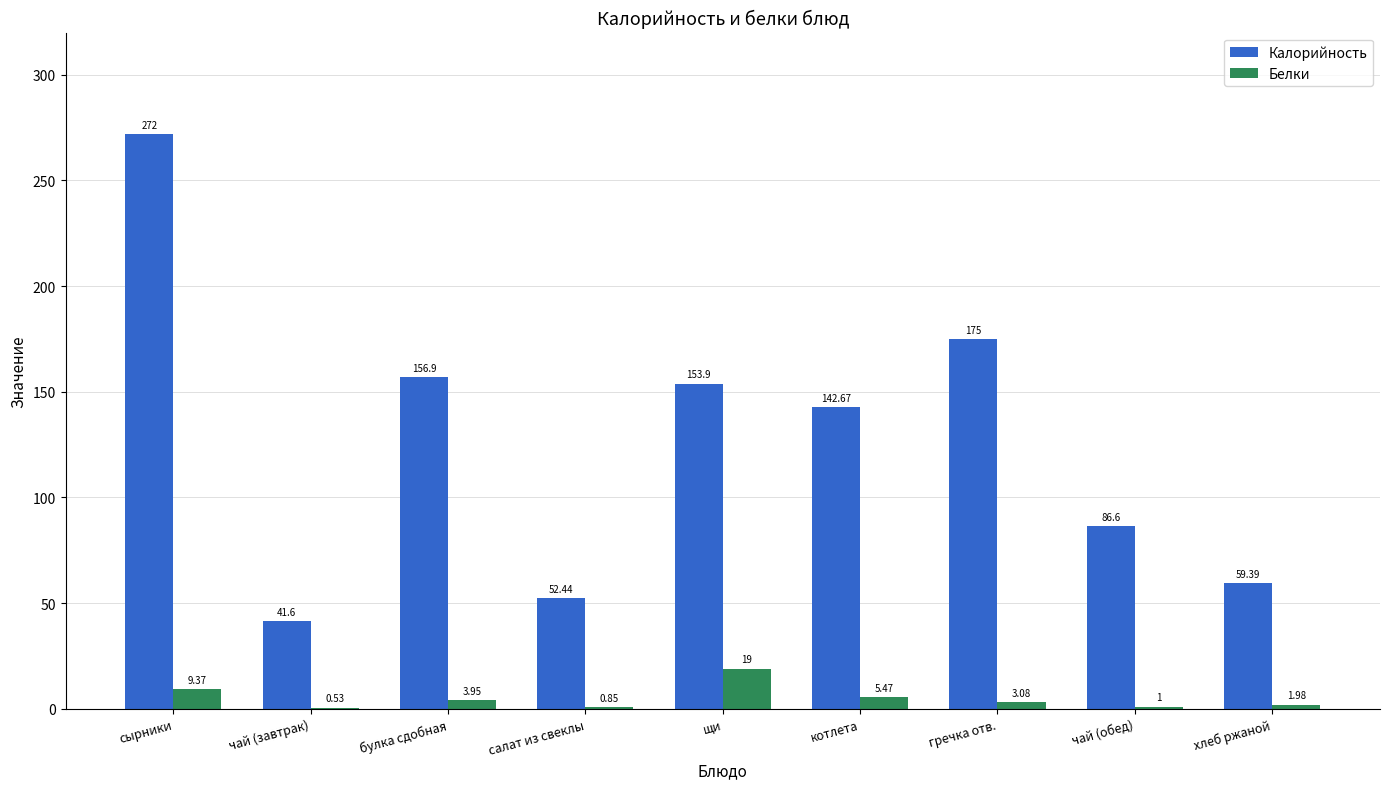

At which category is the sum across all series the highest?

сырники